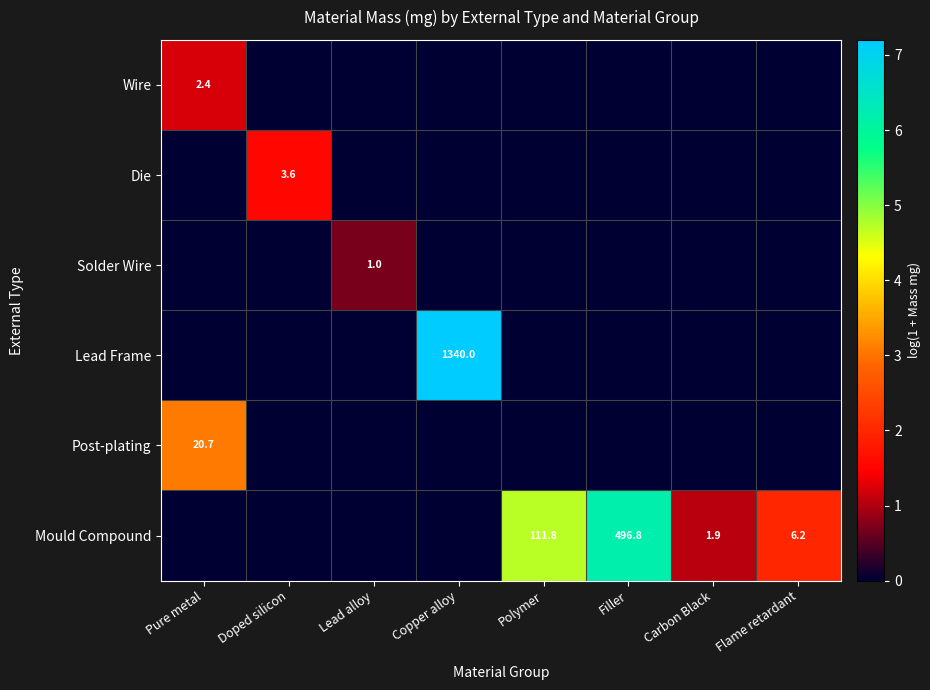

The Post-plating series shows 28.2 at Pure metal. True or false?

False